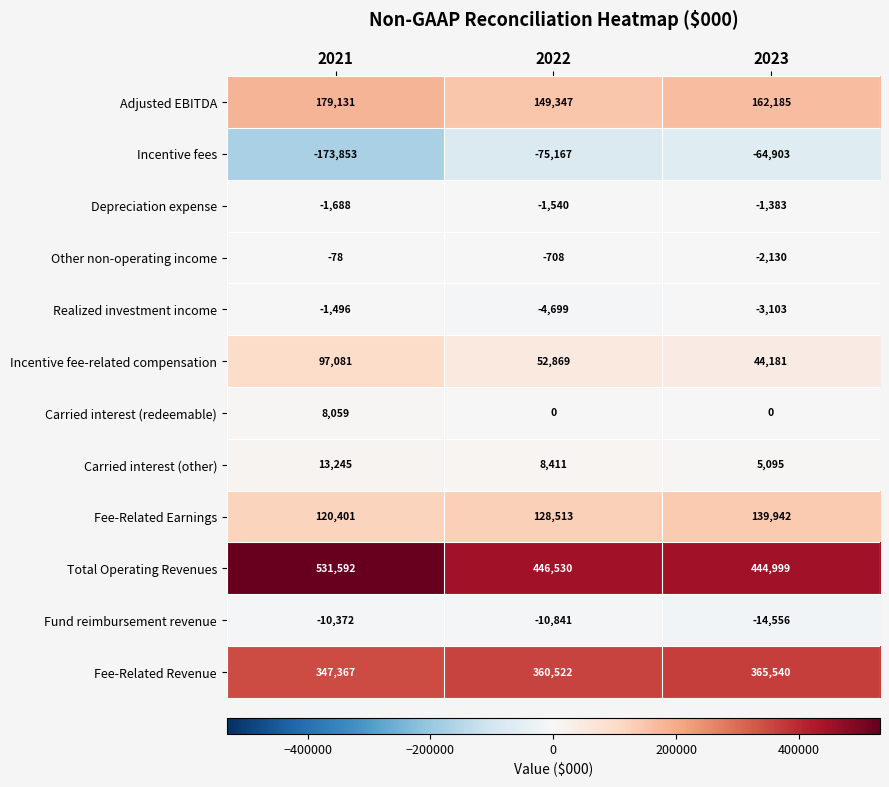

Read the Realized investment income value at 2021.

-1496